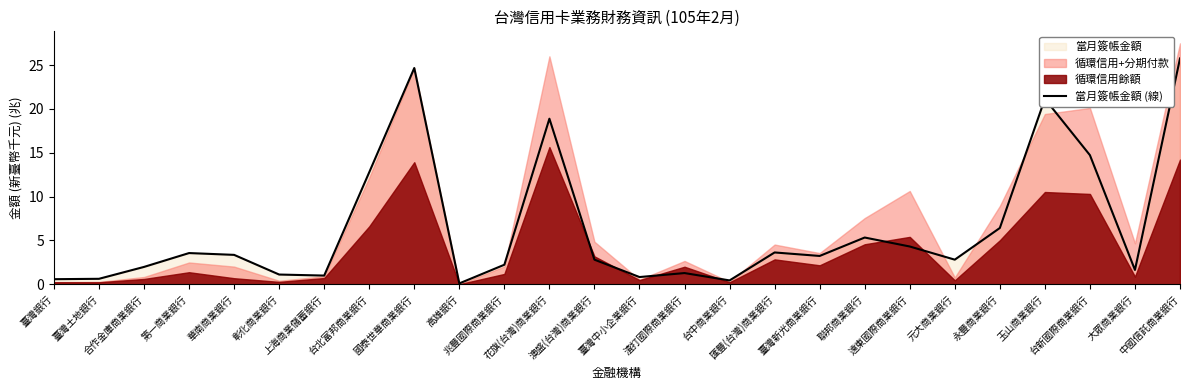

How many data points does each series have?

26